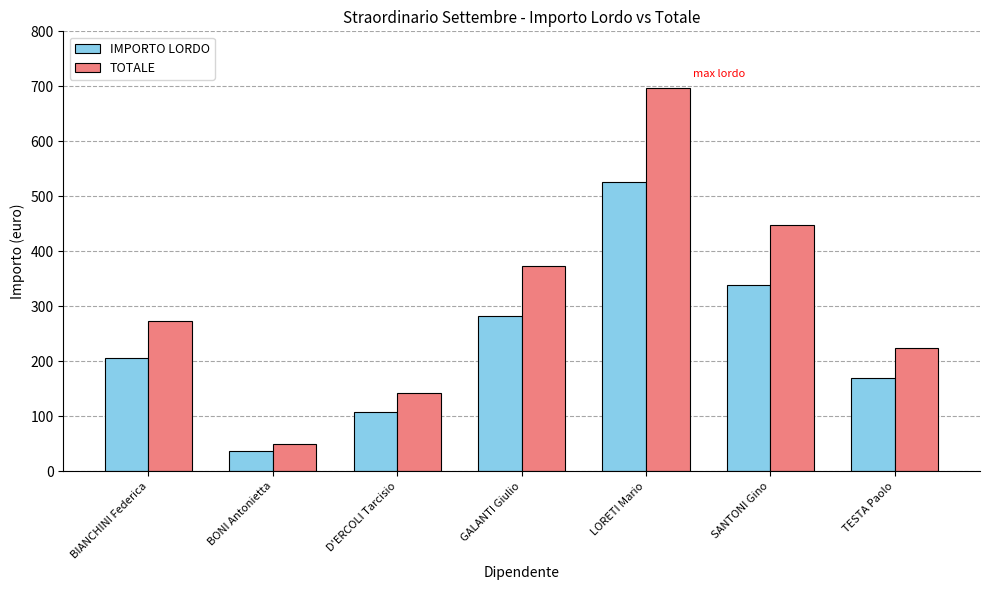

Reading left to right, list all the values displayed in this chart.

IMPORTO LORDO: BIANCHINI Federica=206.2	BONI Antonietta=36.9	D'ERCOLI Tarcisio=108.3	GALANTI Giulio=282.6	LORETI Mario=526.8	SANTONI Gino=338.8	TESTA Paolo=170.2
TOTALE: BIANCHINI Federica=272.8	BONI Antonietta=48.8	D'ERCOLI Tarcisio=143.3	GALANTI Giulio=373.9	LORETI Mario=696.9	SANTONI Gino=448.2	TESTA Paolo=225.1